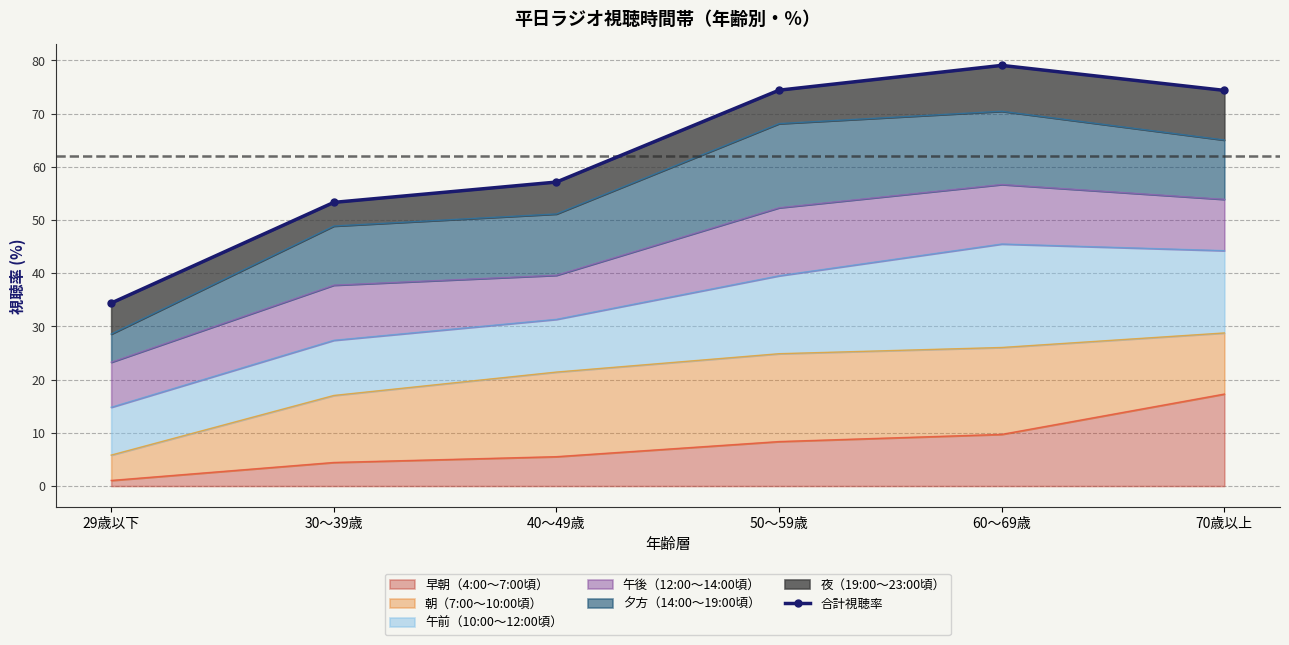

Is it true that the value at 40～49歳 is 91.3?

False